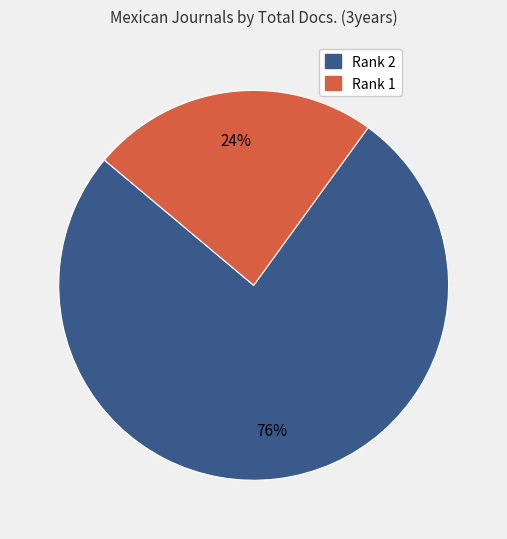

Is there a majority slice in this chart?

Yes